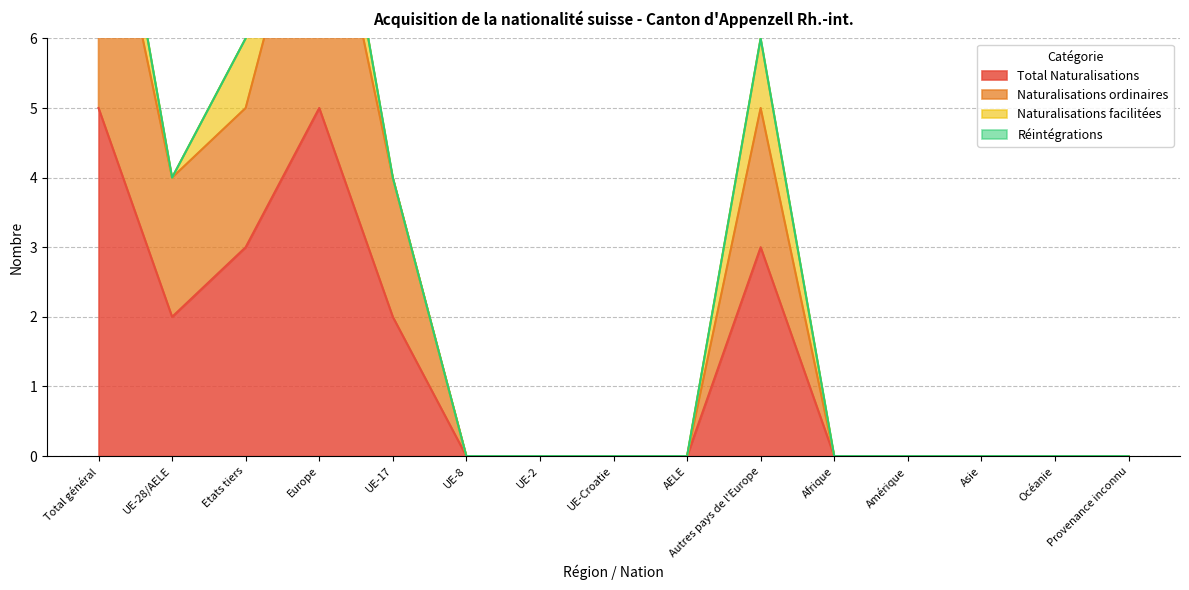

Count the number of categories in the chart.

15